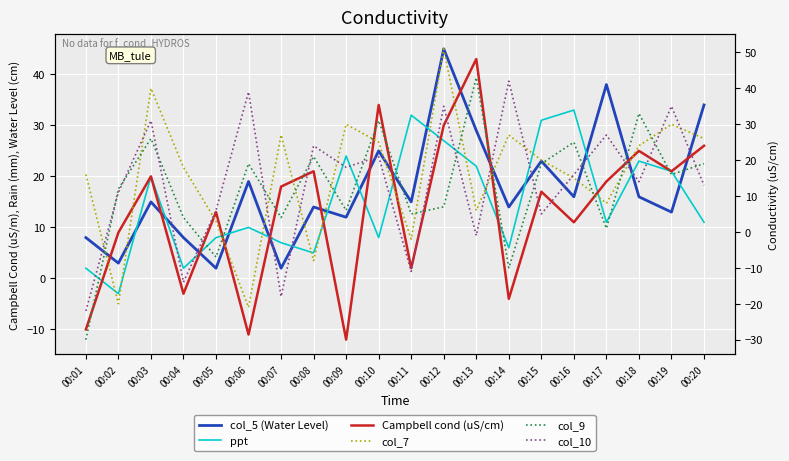

The value of col_5 (Water Level) at 00:08 is 14. True or false?

True